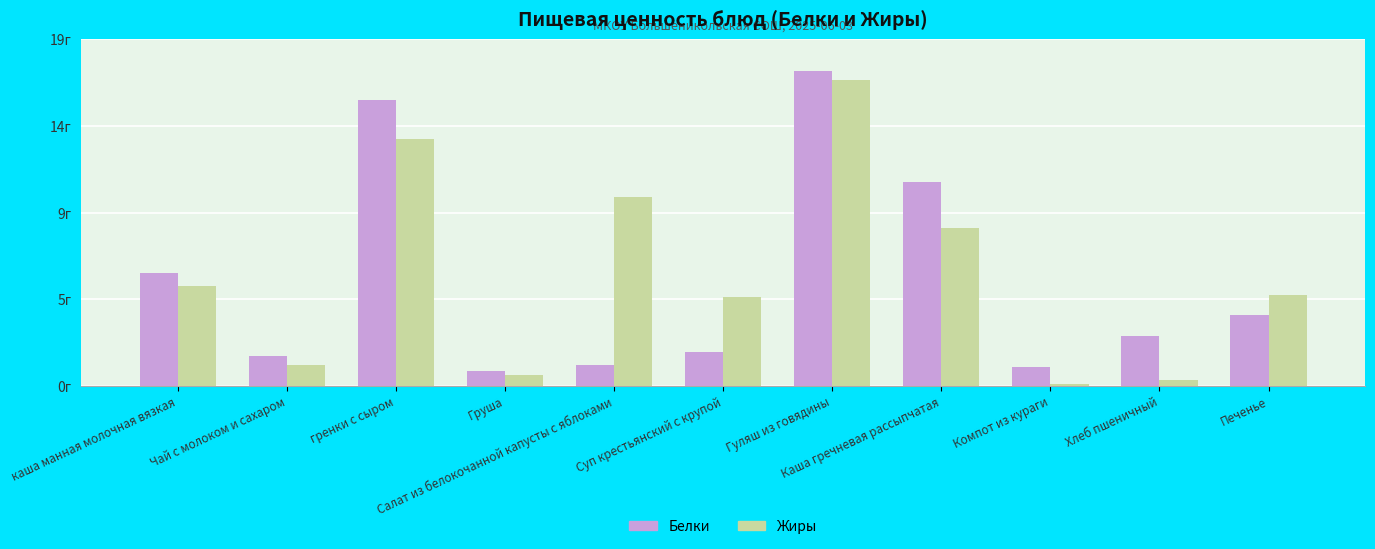

At how many categories does at least one series exceed 11?

2